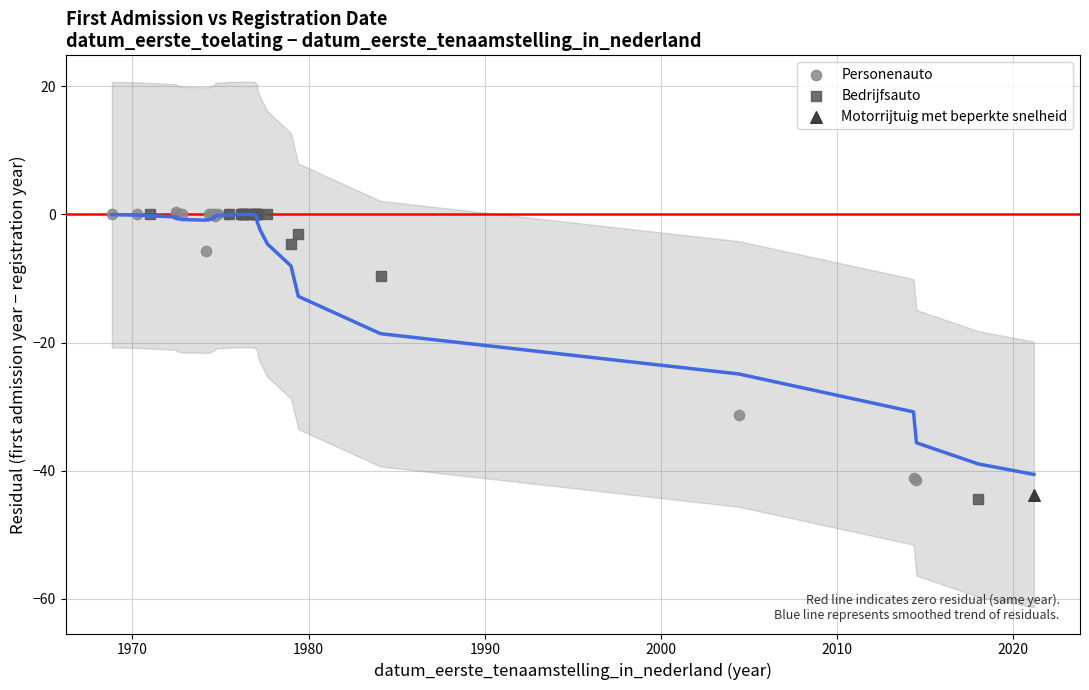

What are all the series names shown in the legend?

Personenauto, Bedrijfsauto, Motorrijtuig met beperkte snelheid